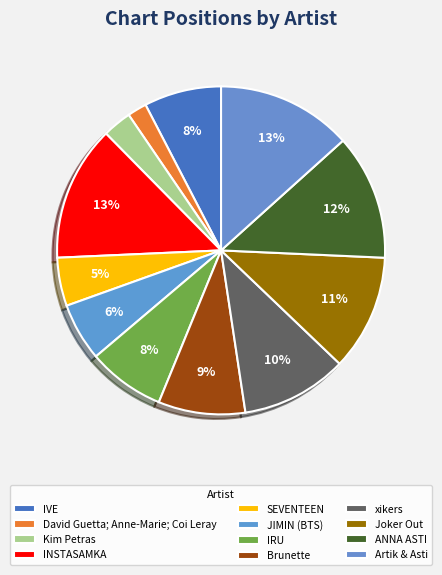

Count the number of slices in the pie.

12